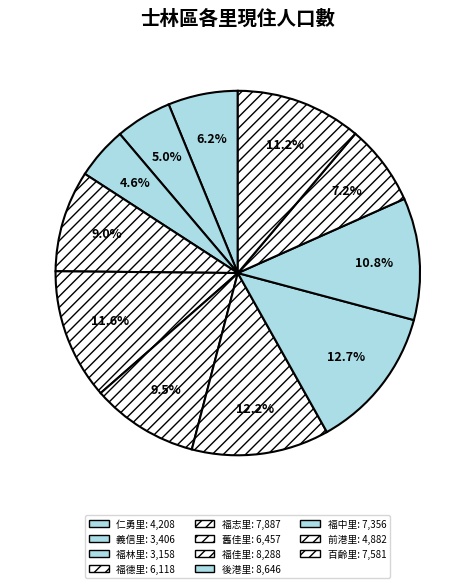

To the nearest percent, what is the difference between the largest and smallest slice percentages?

8%